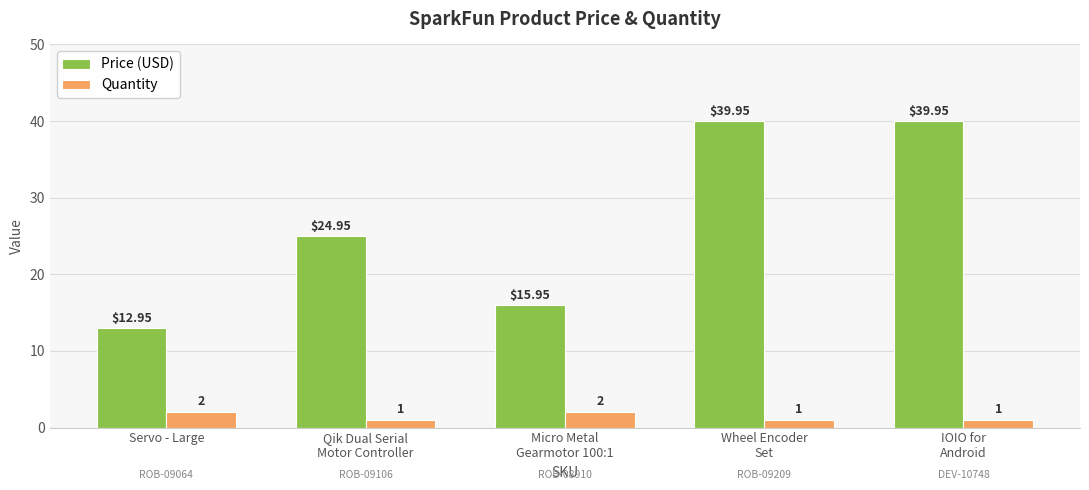

What is the maximum value shown in the chart?

40.0